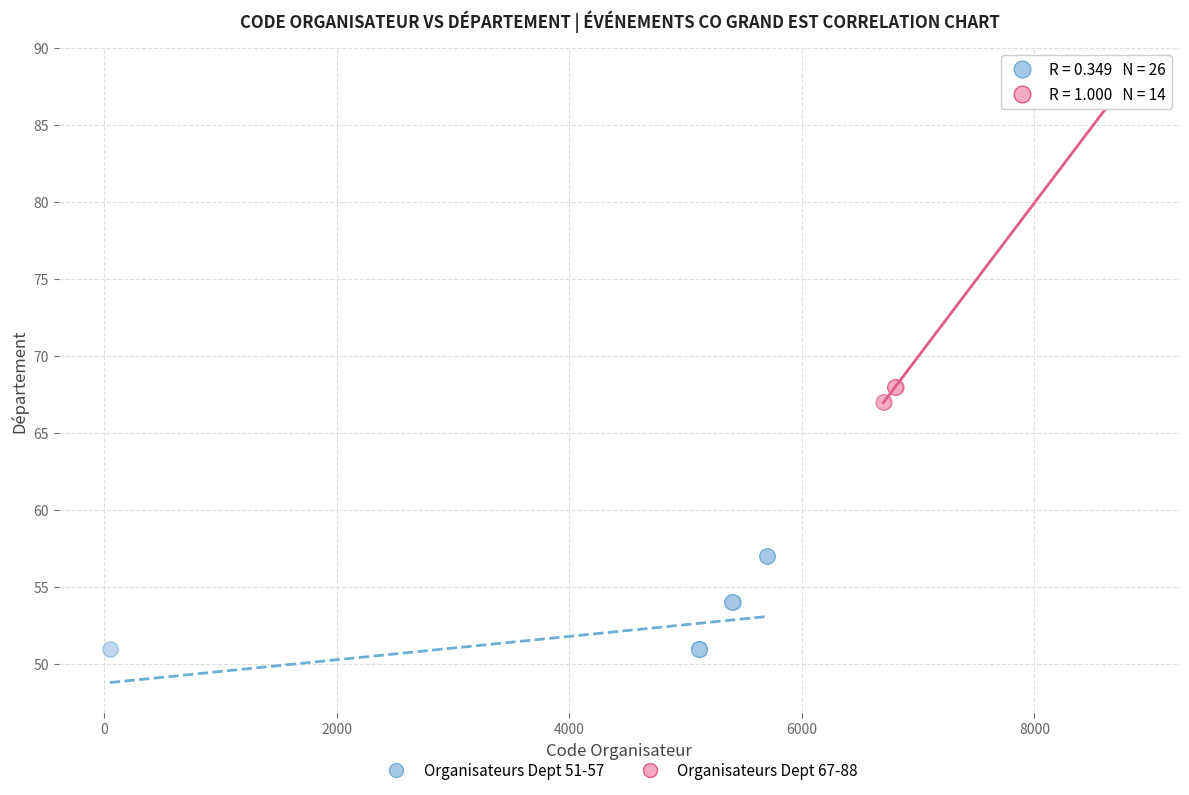

Which series reaches the minimum Y coordinate?

Organisateurs Dept 51-57